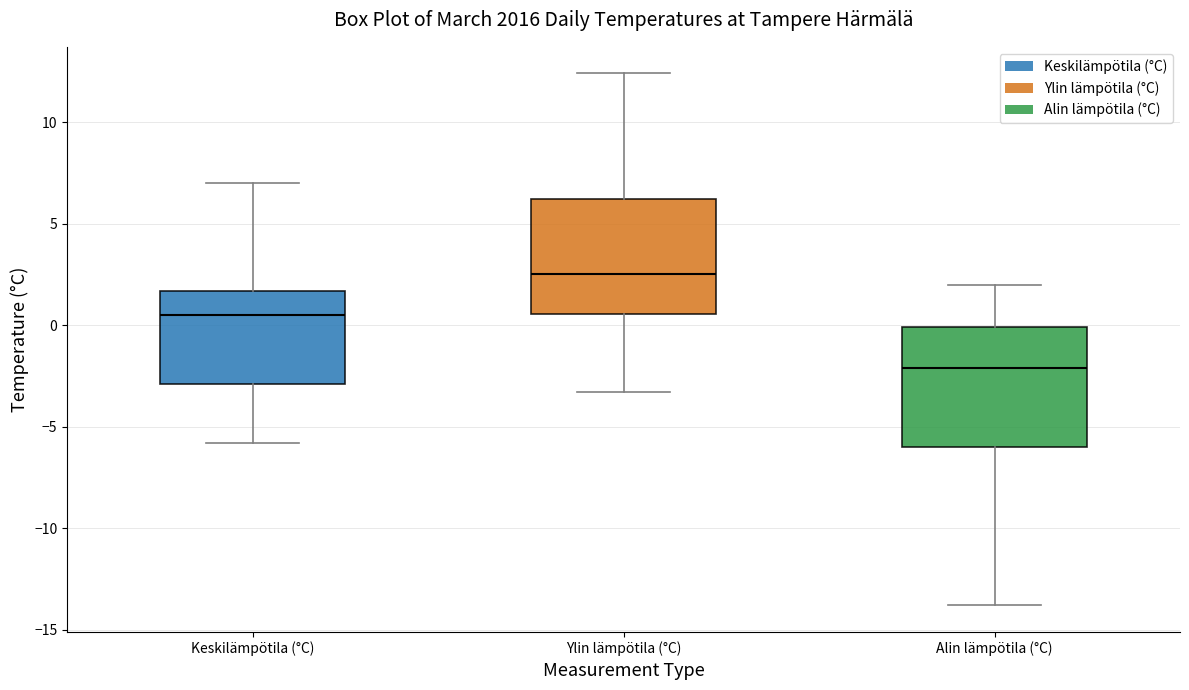

Where does the lower whisker of the box for Alin lämpötila (°C) end on the y-axis? The values are not printed on the chart, so give them approximately, as read against the axis.

-14.0